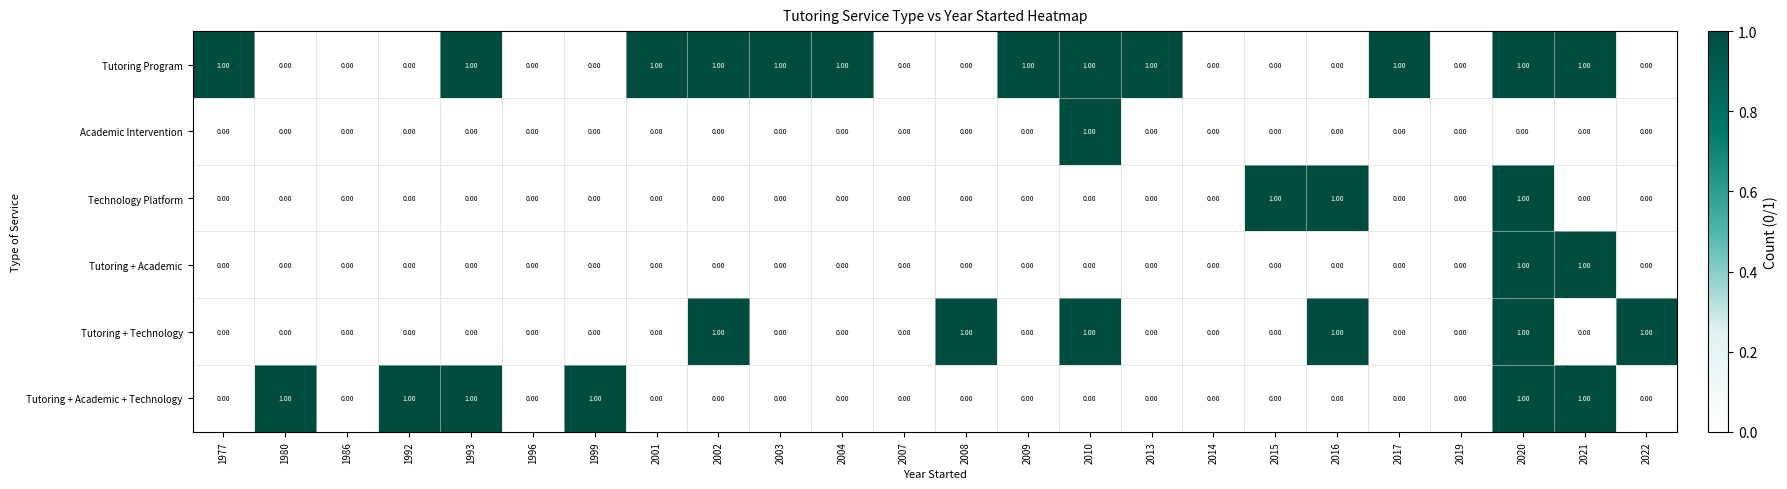

At which category is the sum across all series the highest?

2020